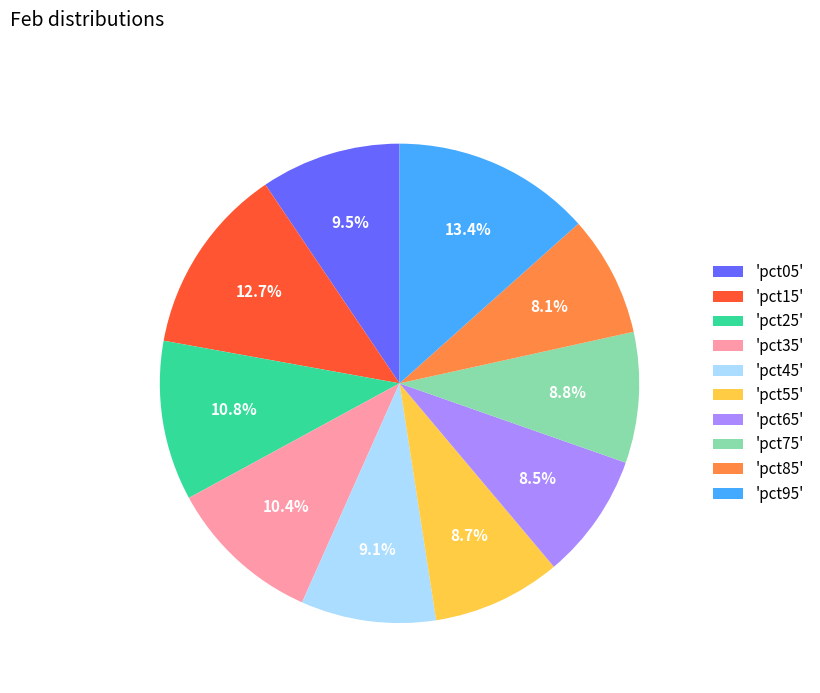

Is there a majority slice in this chart?

No